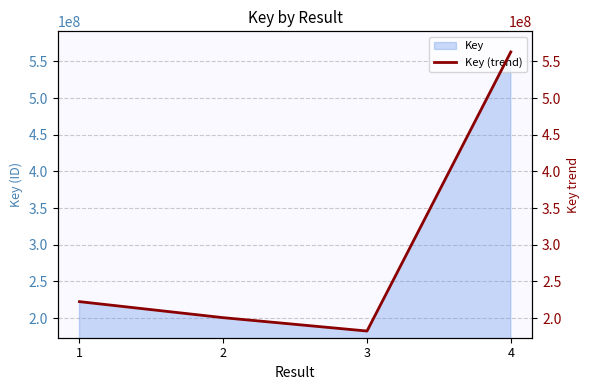

True or false: the data has more than 1 interior local peaks.

False